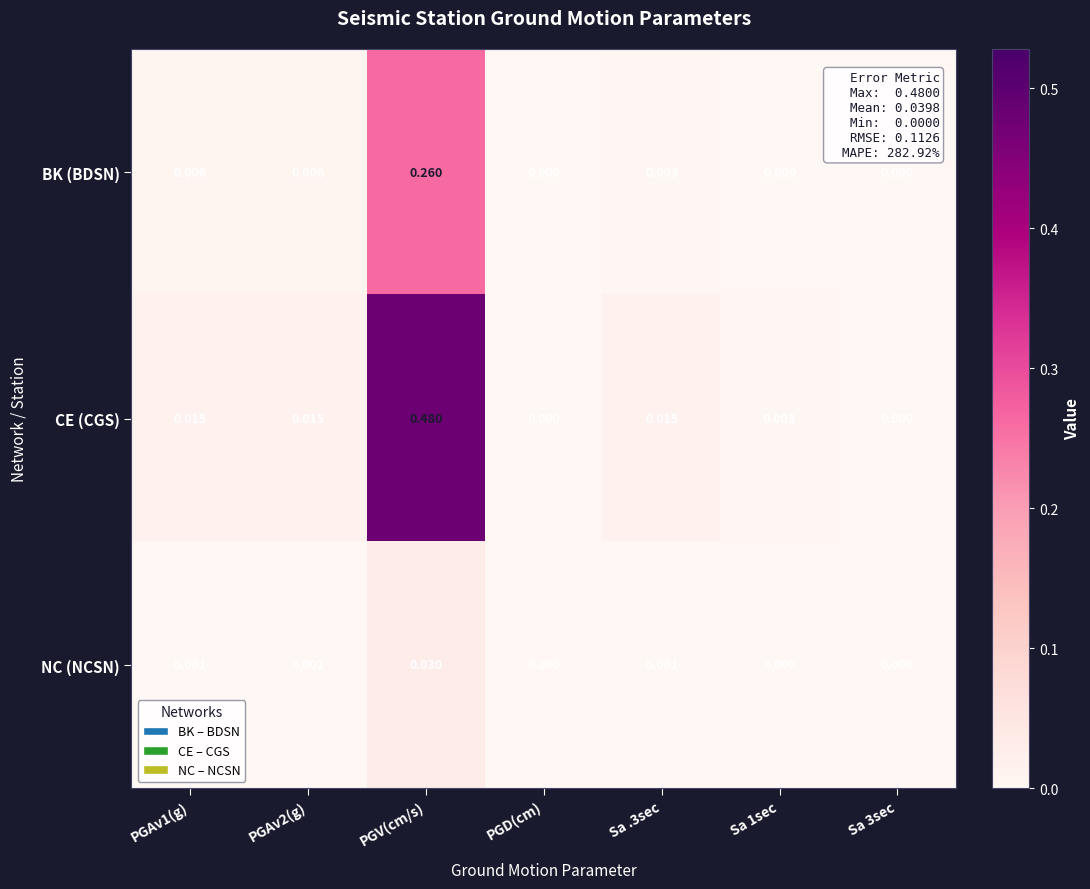

Which series has the largest total across all categories?

CE (CGS)